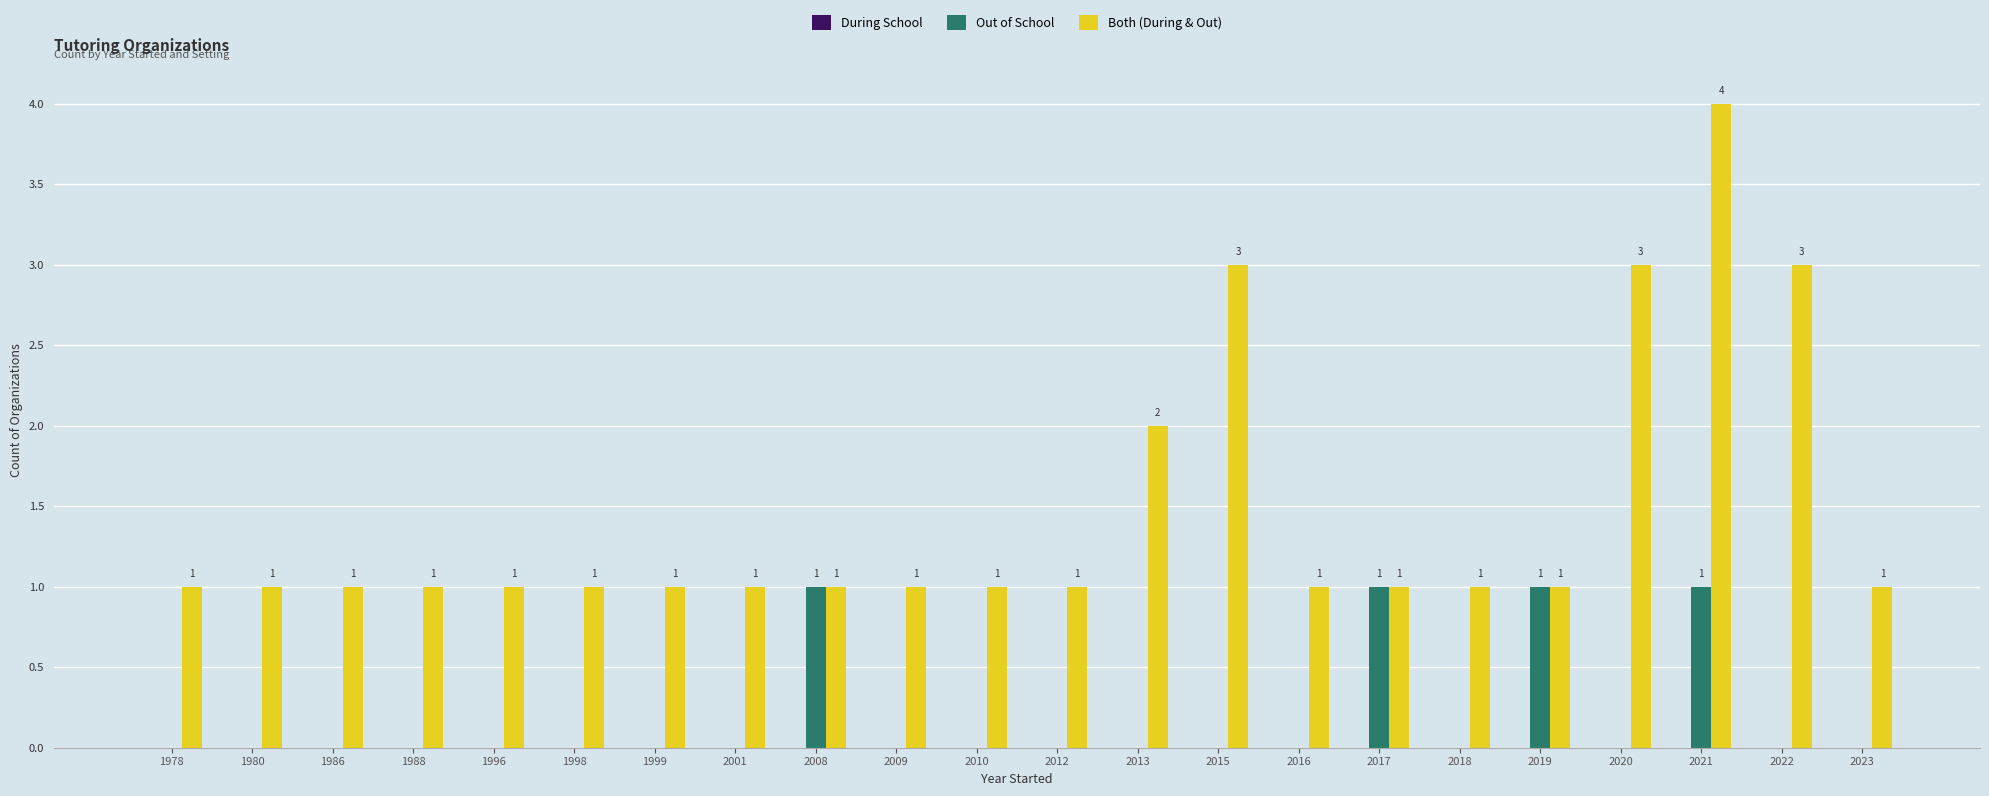

Which series has the largest total across all categories?

Both (During & Out)